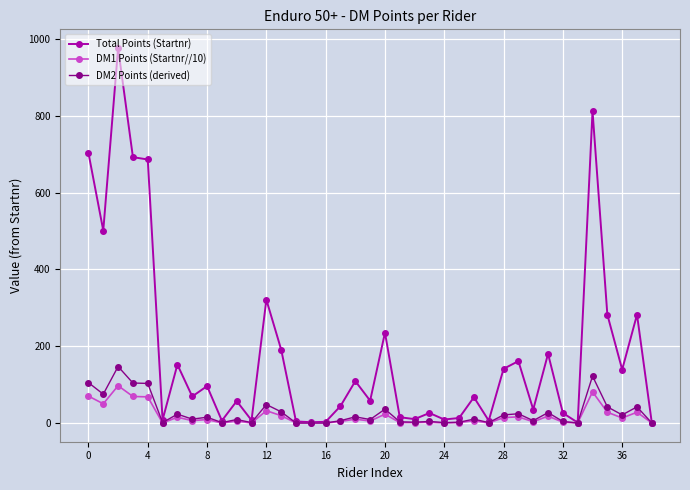

What is the greatest value displayed?

976